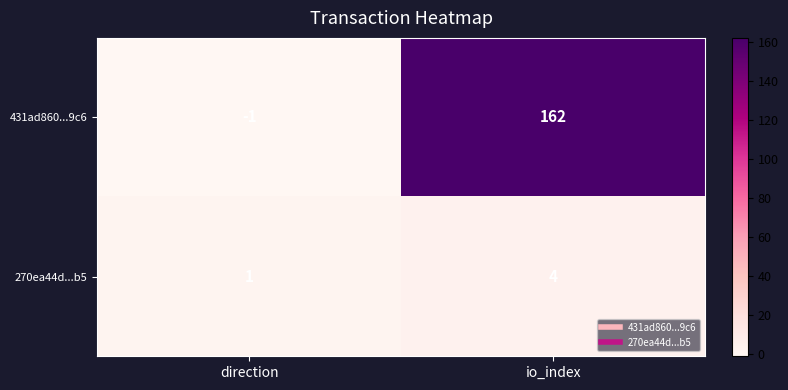

What value does the 270ea44d...b5 series have at io_index?

4